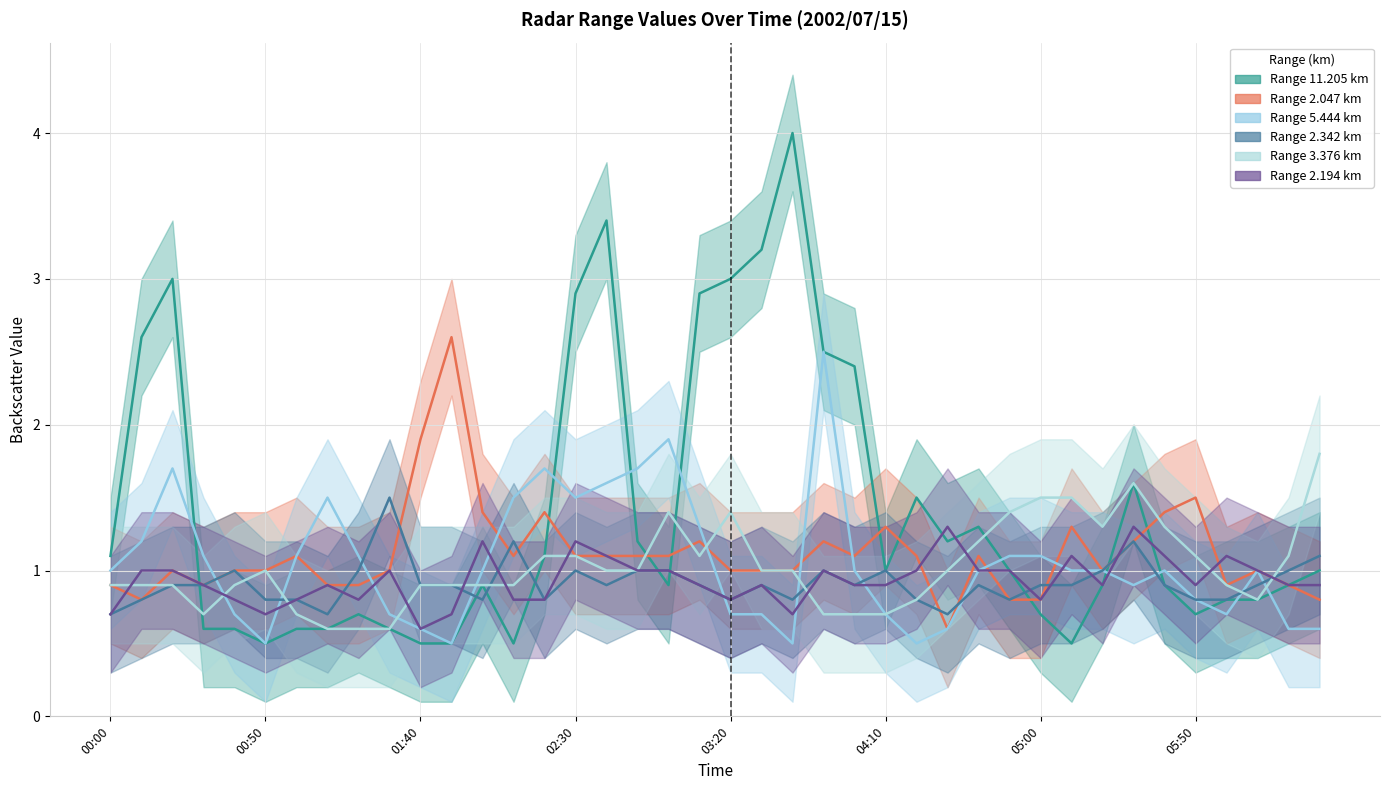

Which series ends up on top after the final intersection of 2.194 and 3.376?

3.376